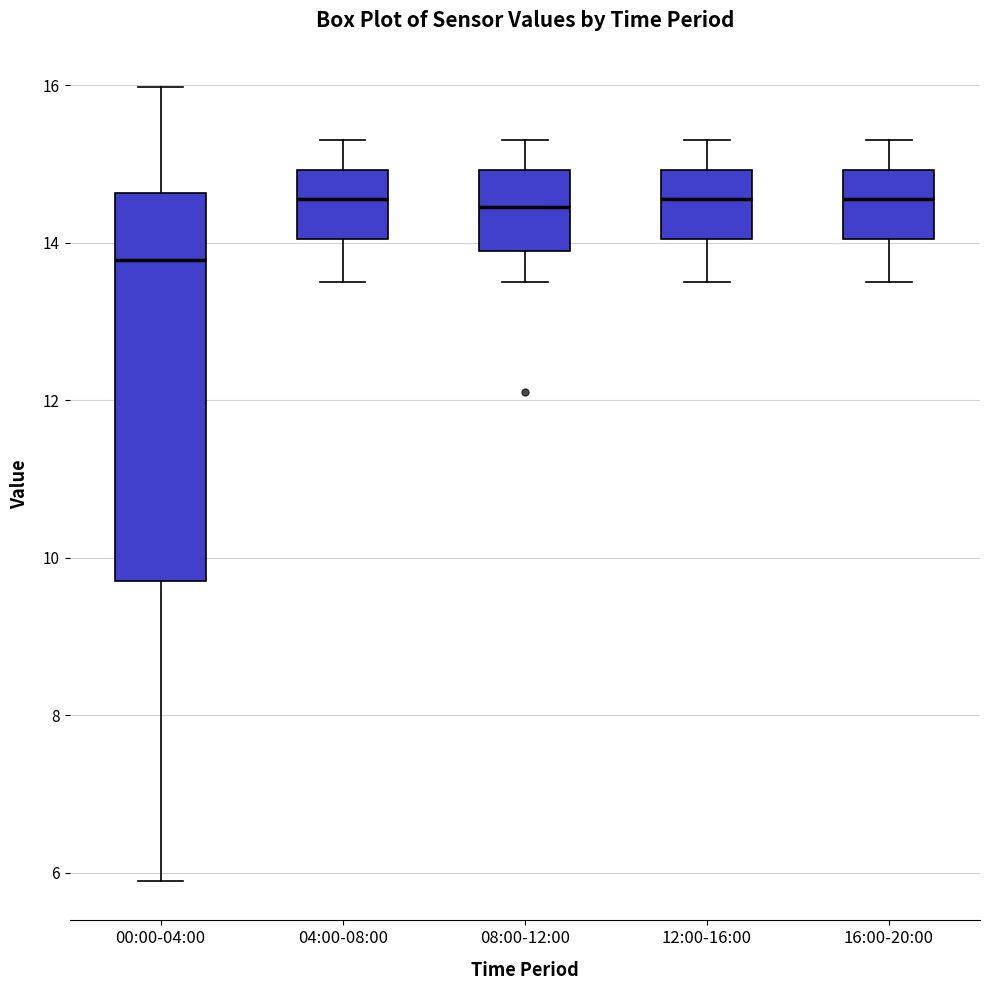

Which box is the tallest, from its lower edge to its upper edge?

00:00-04:00